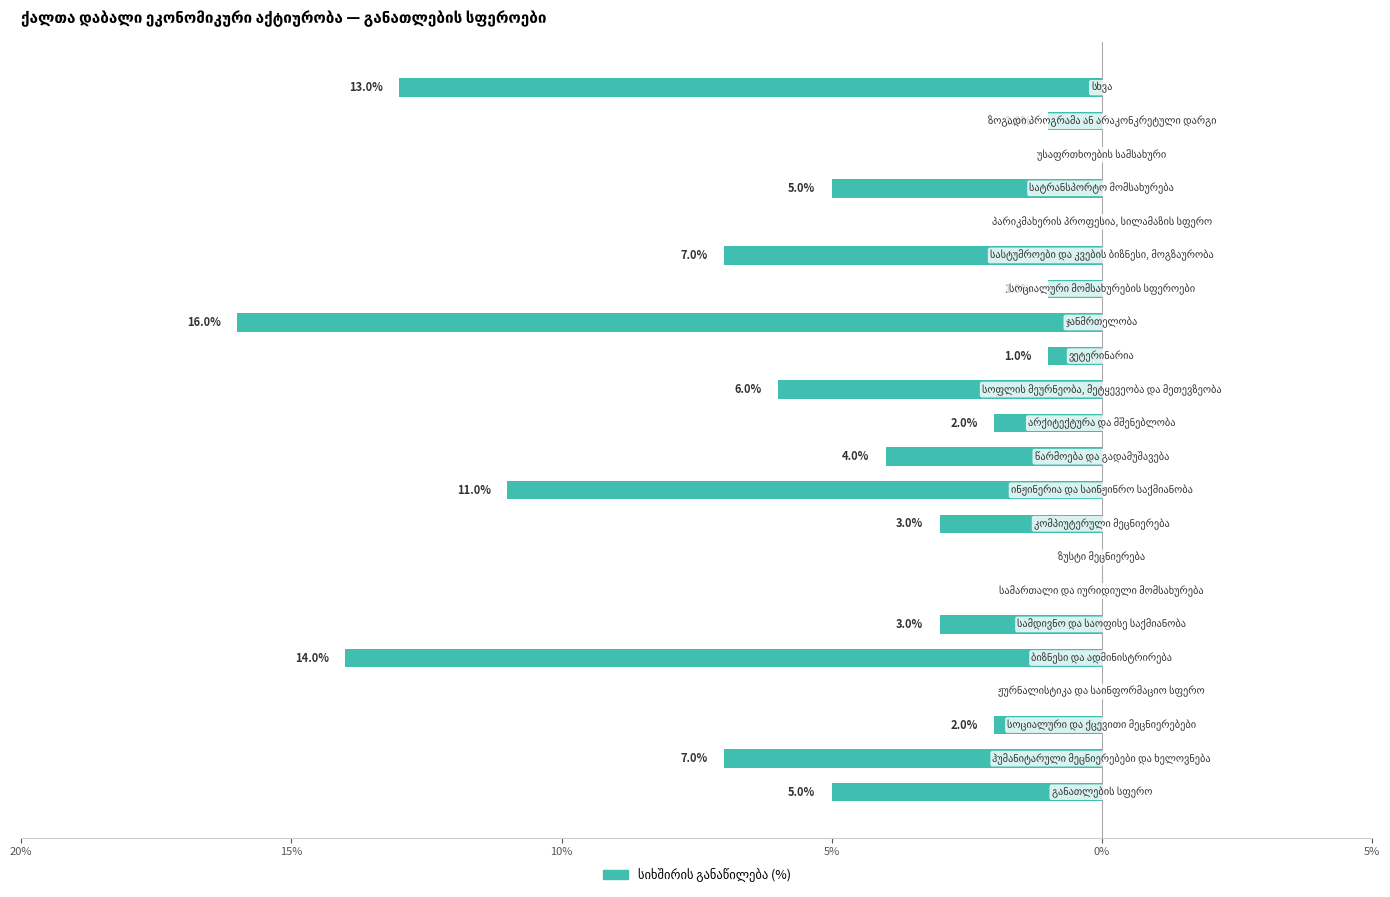

Are the bars horizontal?

Yes